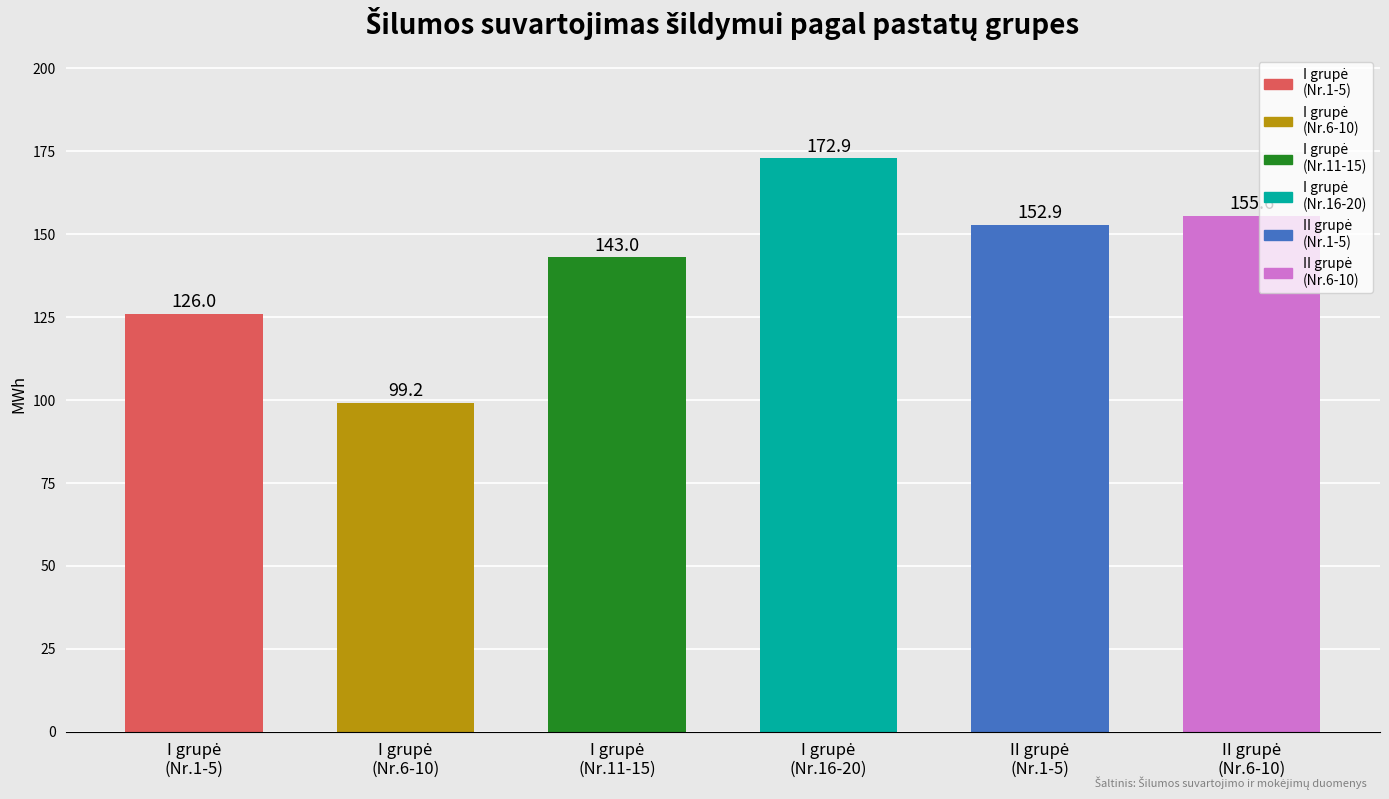

How many distinct data groups are displayed?

1